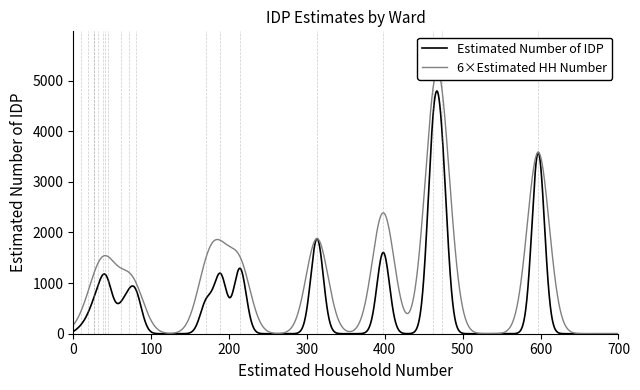

The value of Estimated Household Number at DONG is 597. True or false?

True